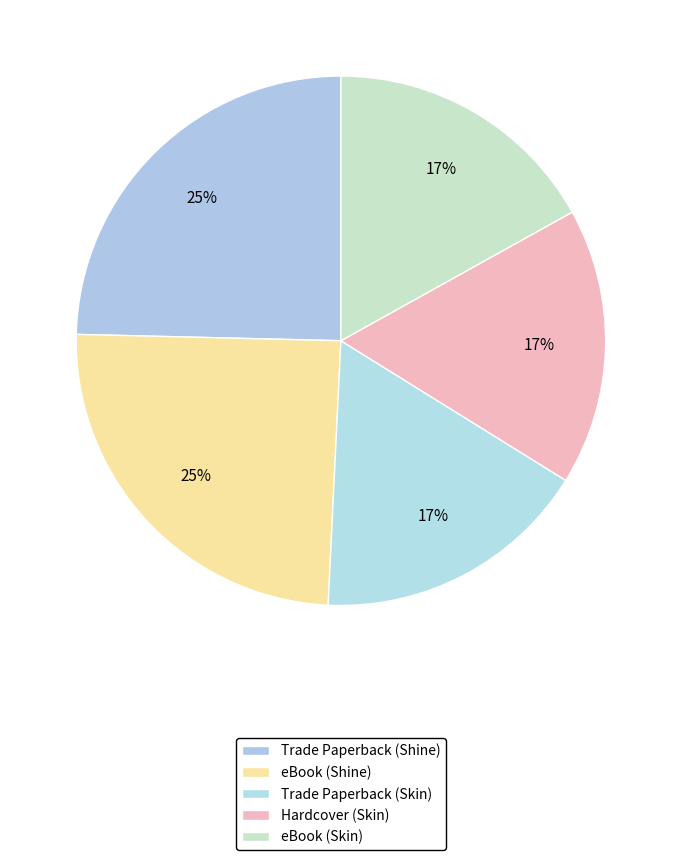

Is it true that eBook (Skin) is 26% of the pie?

False